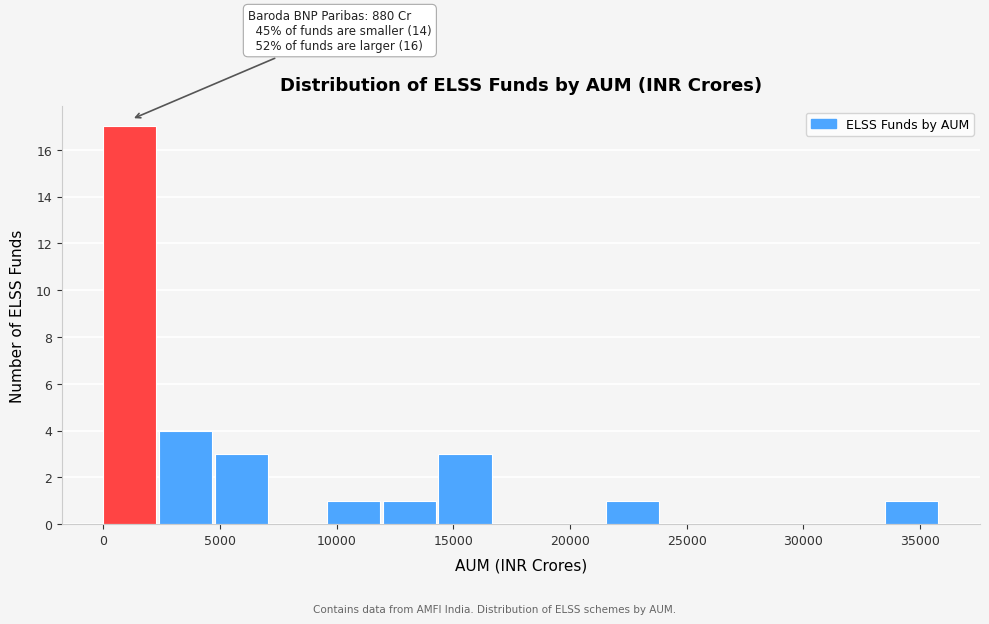

Over which range of the x-axis is the bar tallest?

0 to 2500